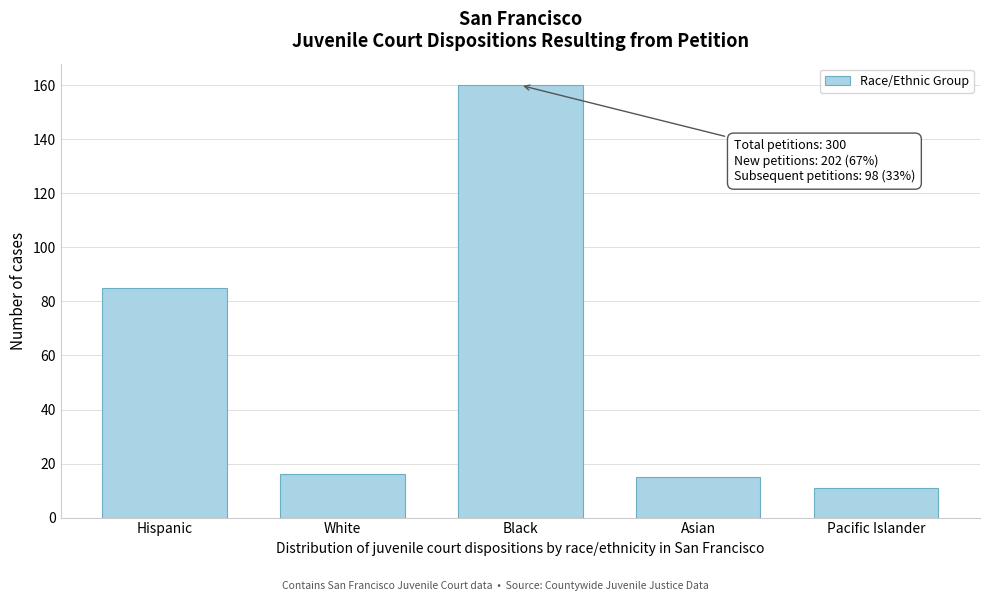

Reading left to right, list all the values displayed in this chart.

85	16	160	15	11